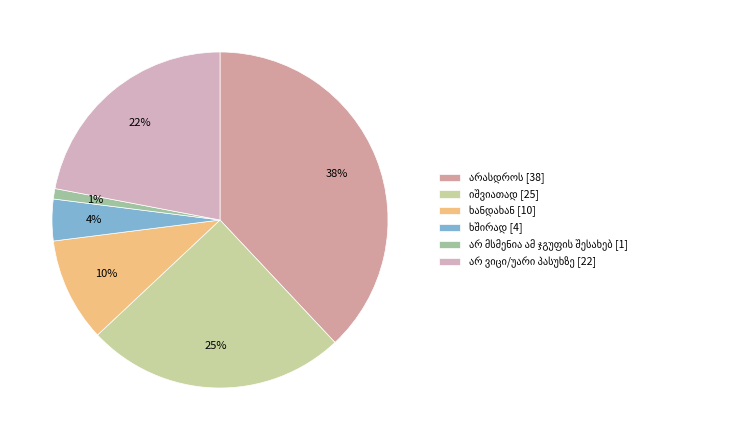

Count the number of slices in the pie.

6